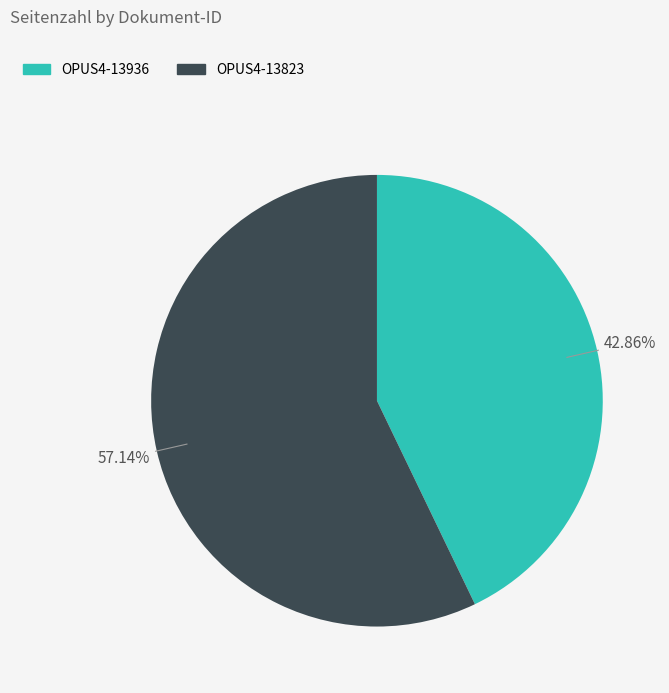

To the nearest percent, what is the combined percentage of OPUS4-13823 and OPUS4-13936?

100%